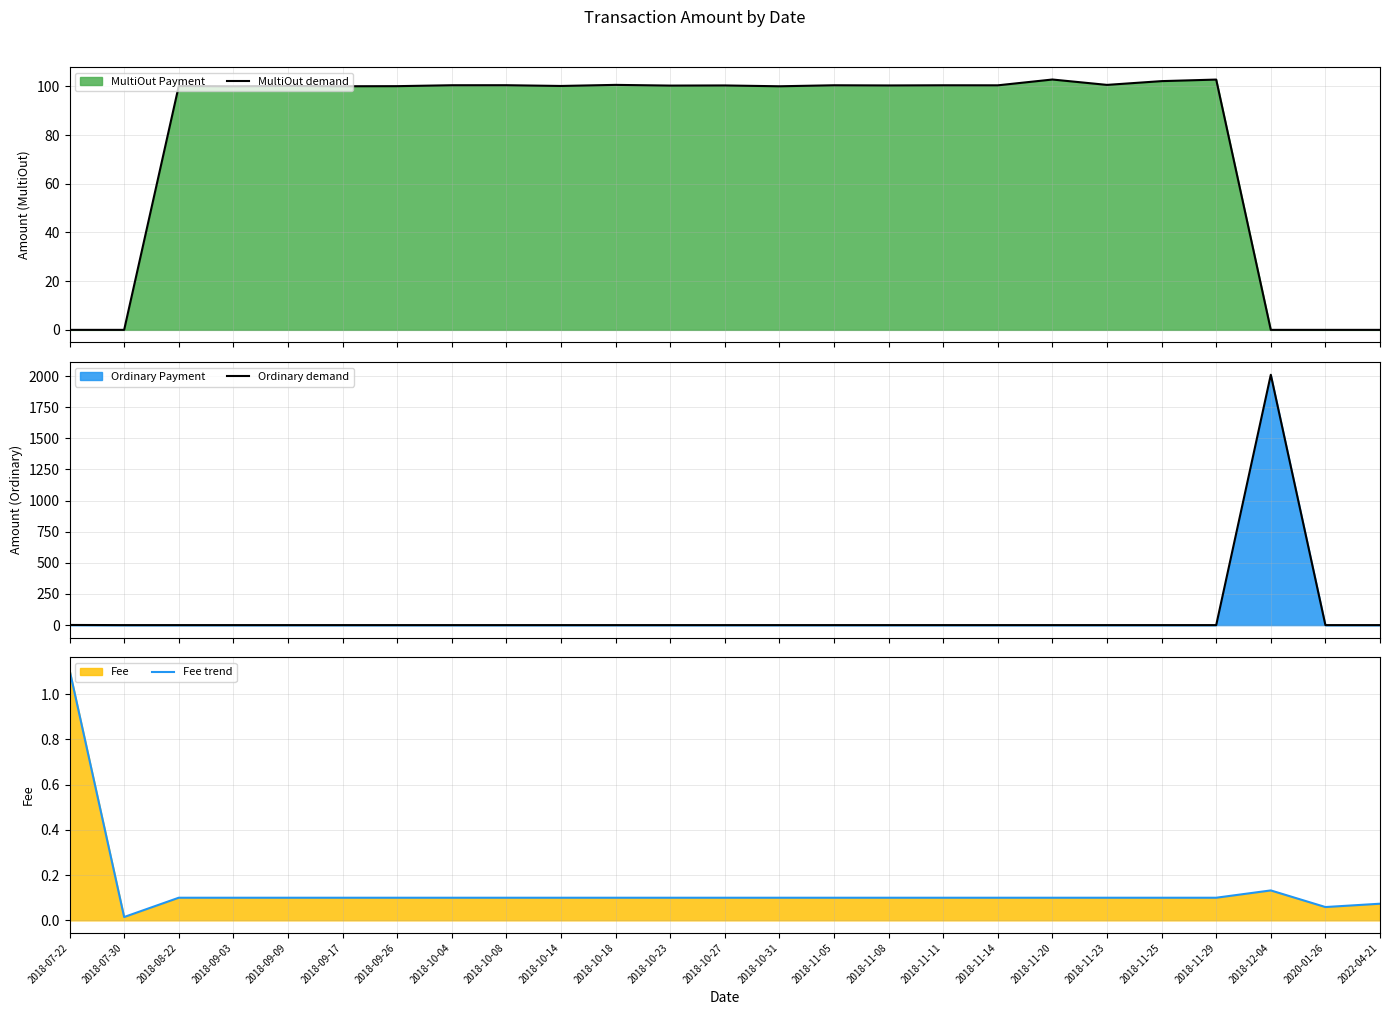

At how many categories does at least one series exceed 1389?

1